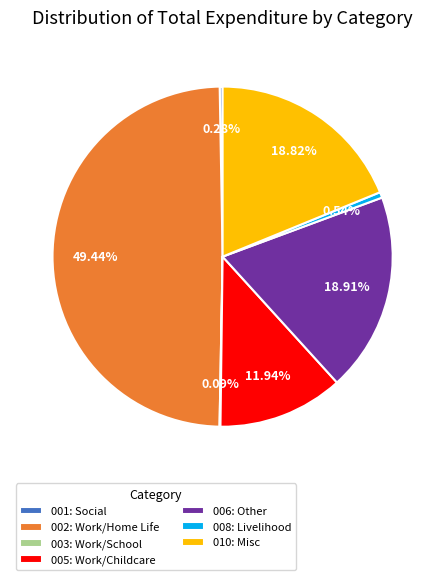

Between 005: Work/Childcare and 006: Other, which is larger?

006: Other